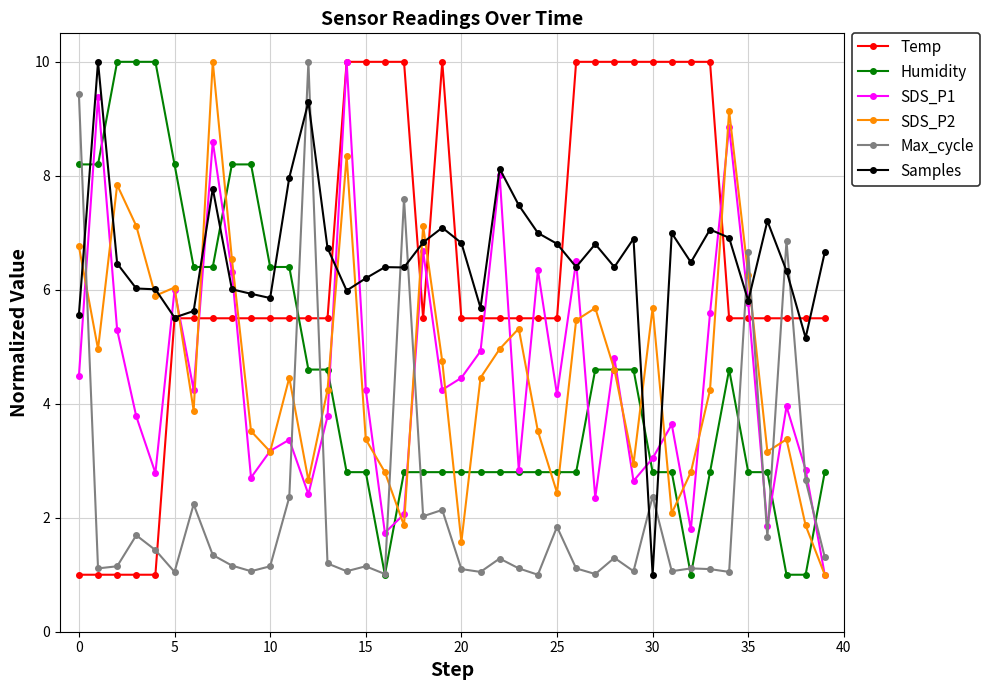

What is the value of the Max_cycle point at the 38th from the left?

6.9